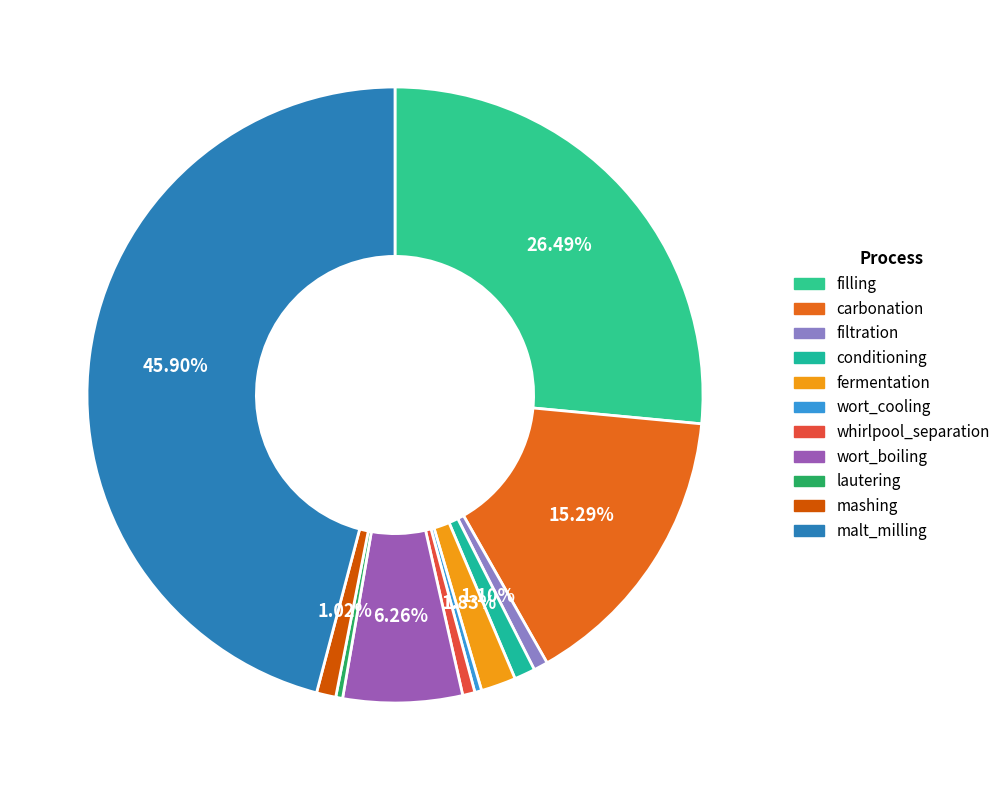

The lautering slice represents 14% of the pie. True or false?

False